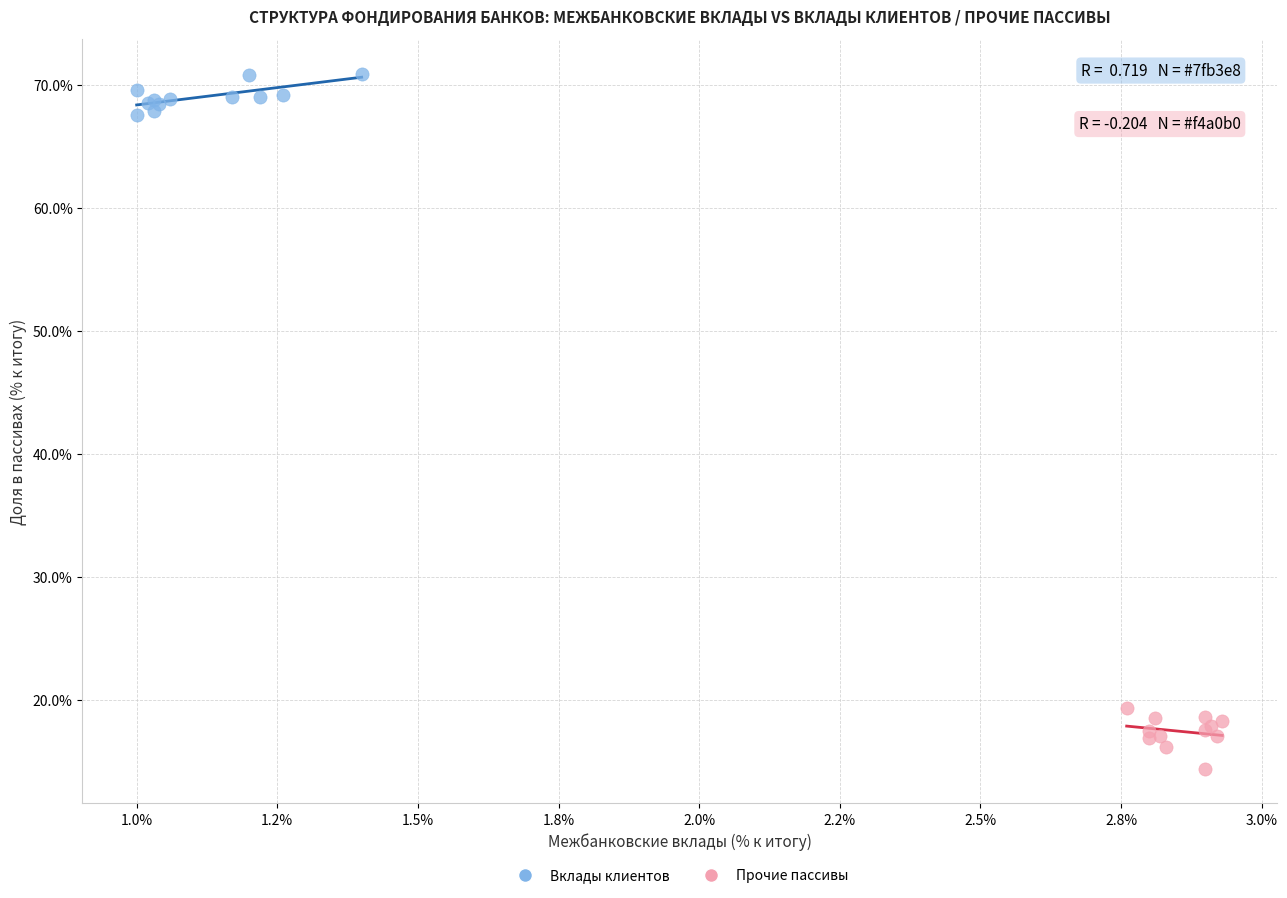

Which series has the widest spread of Y values?

Прочие пассивы